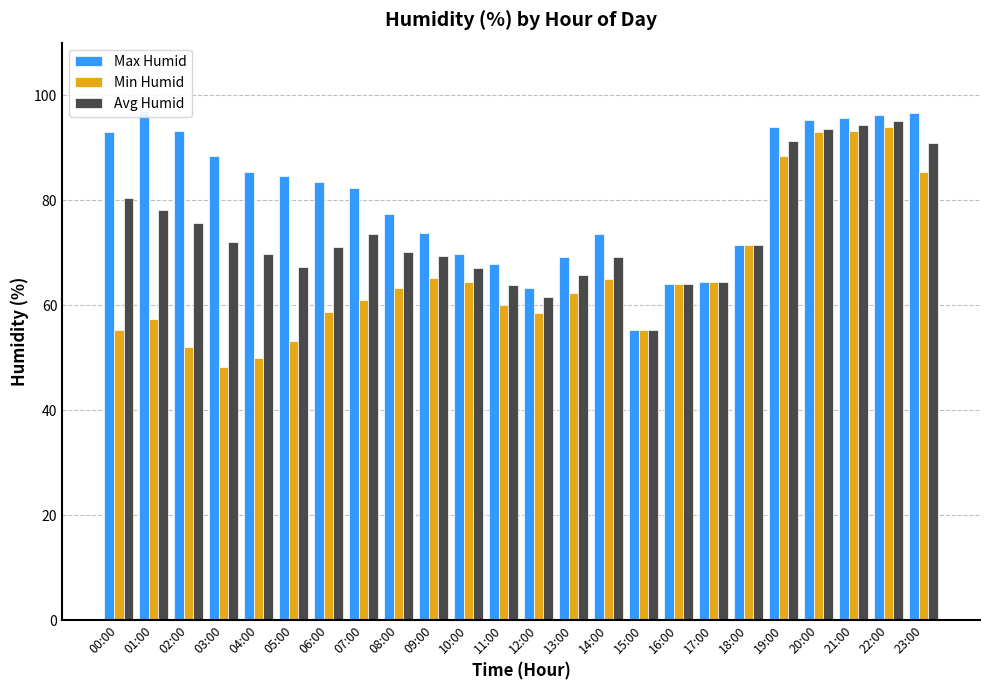

Reading right to left, list all the values displayed in this chart.

Max Humid: 96.6	96.2	95.7	95.2	94.0	71.4	64.5	64.0	55.2	73.6	69.2	63.3	67.9	69.8	73.8	77.3	82.4	83.5	84.6	85.4	88.4	93.2	97.0	92.9
Min Humid: 85.4	94.0	93.2	92.9	88.4	71.4	64.5	64.0	55.2	65.0	62.3	58.5	60.1	64.4	65.2	63.3	61.0	58.7	53.2	50.0	48.3	52.1	57.3	55.2
Avg Humid: 90.9	95.1	94.4	93.6	91.2	71.4	64.5	64.0	55.2	69.2	65.8	61.5	63.9	67.1	69.4	70.2	73.5	71.0	67.3	69.8	72.1	75.6	78.2	80.5